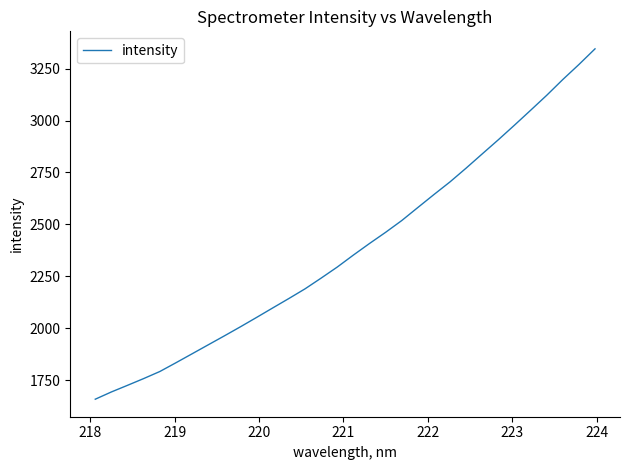

What is the greatest value displayed?

3344.7